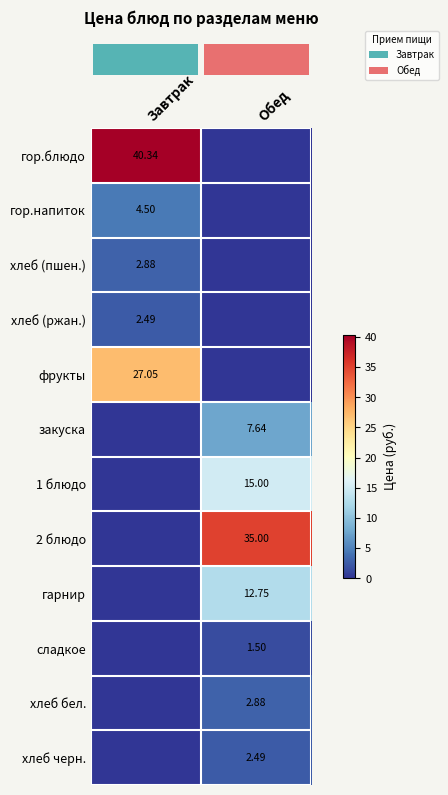

Which has a higher value, Обед or Завтрак?

Завтрак